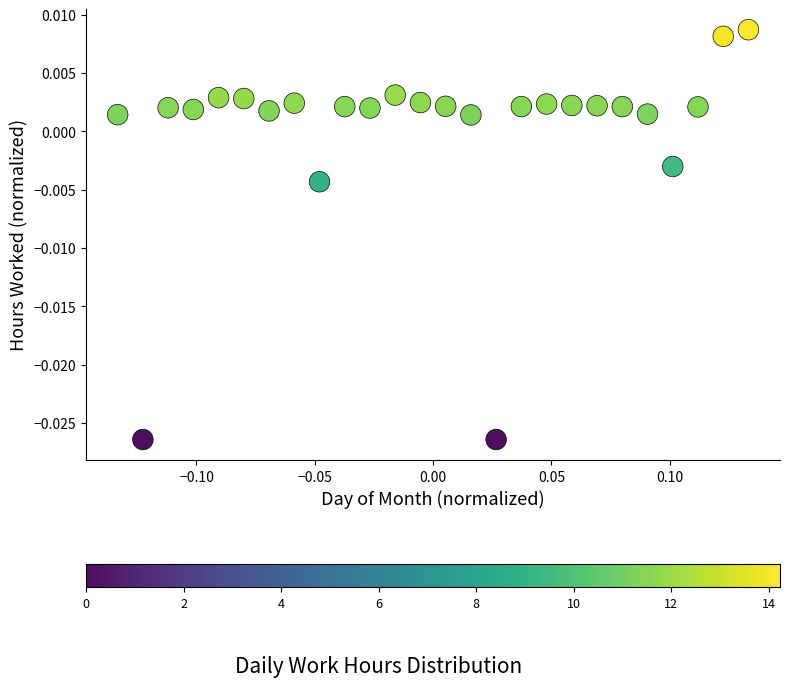

What is the range of X values (max minus min)?

0.3